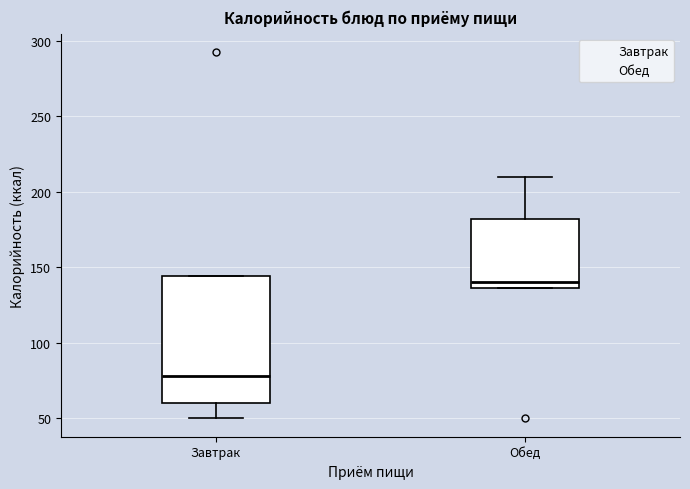

Reading left to right, read every box against the y-axis: the position of its median line, the range the box covers, and the ends of its whiskers. The values are not printed on the chart, so give them approximately, as read against the axis.

Завтрак: median 80, box 60 to 145, whiskers 50 to 145
Обед: median 140, box 135 to 180, whiskers 135 to 210